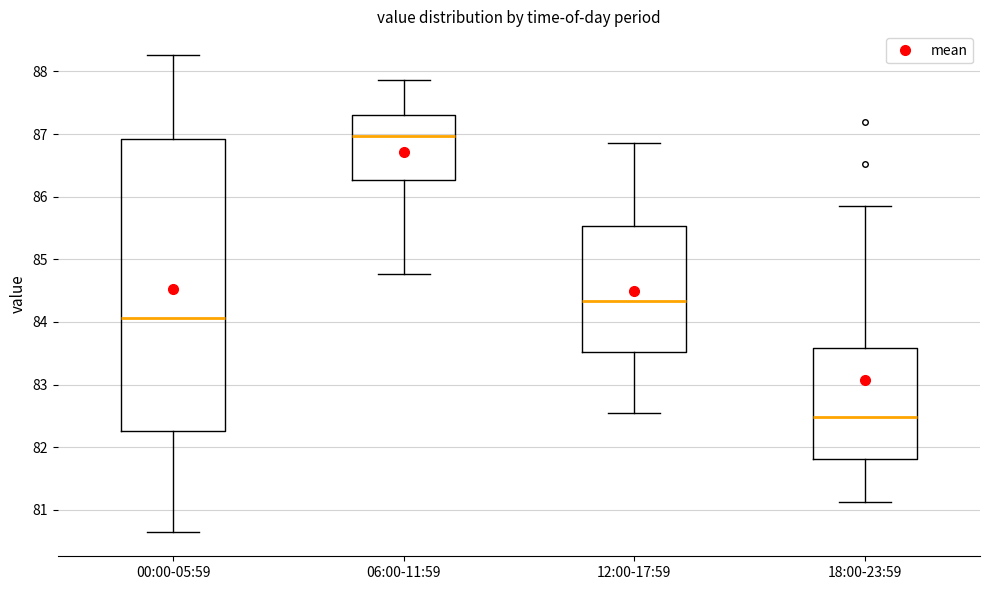

Reading left to right, transcribe this box plot: for each box, give where its median line is, the range the box spans, and where its two whiskers end, as read against the y-axis. The values are not printed on the chart, so give them approximately, as read against the axis.

00:00-05:59: median 84.1, box 82.3 to 86.9, whiskers 80.6 to 88.3
06:00-11:59: median 87.0, box 86.3 to 87.3, whiskers 84.8 to 87.9
12:00-17:59: median 84.3, box 83.5 to 85.5, whiskers 82.5 to 86.9
18:00-23:59: median 82.5, box 81.8 to 83.6, whiskers 81.1 to 85.9